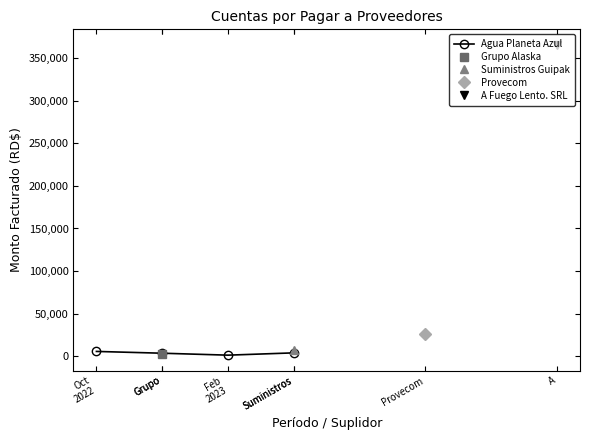

Read the value at Oct
2022, to the nearest 50.

5600